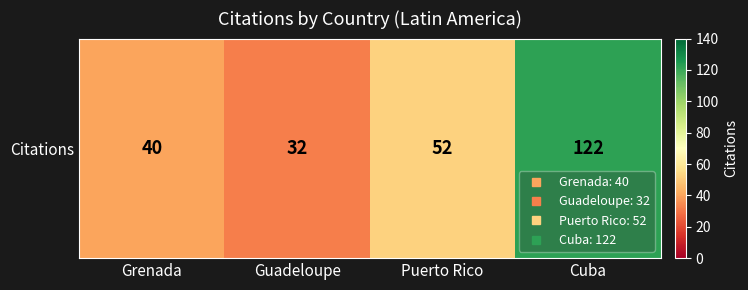

What is the difference between the values at Cuba and Puerto Rico?

70